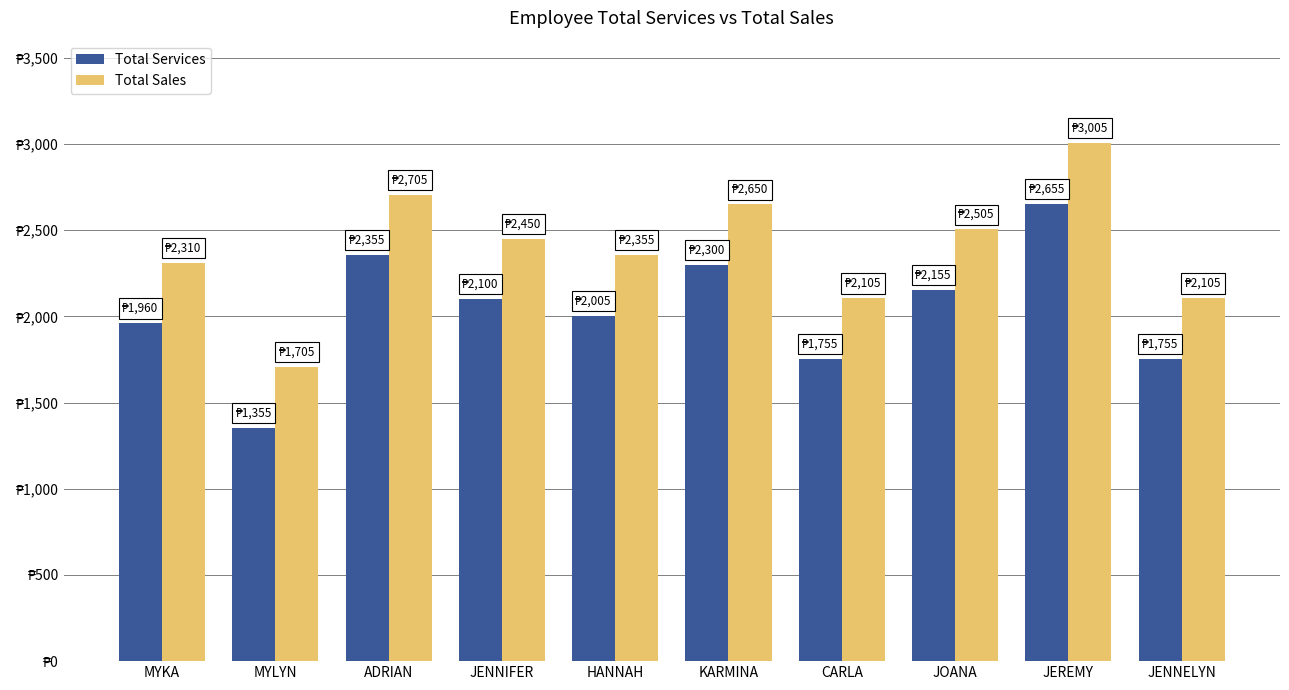

What are all the series names shown in the legend?

Total Services, Total Sales